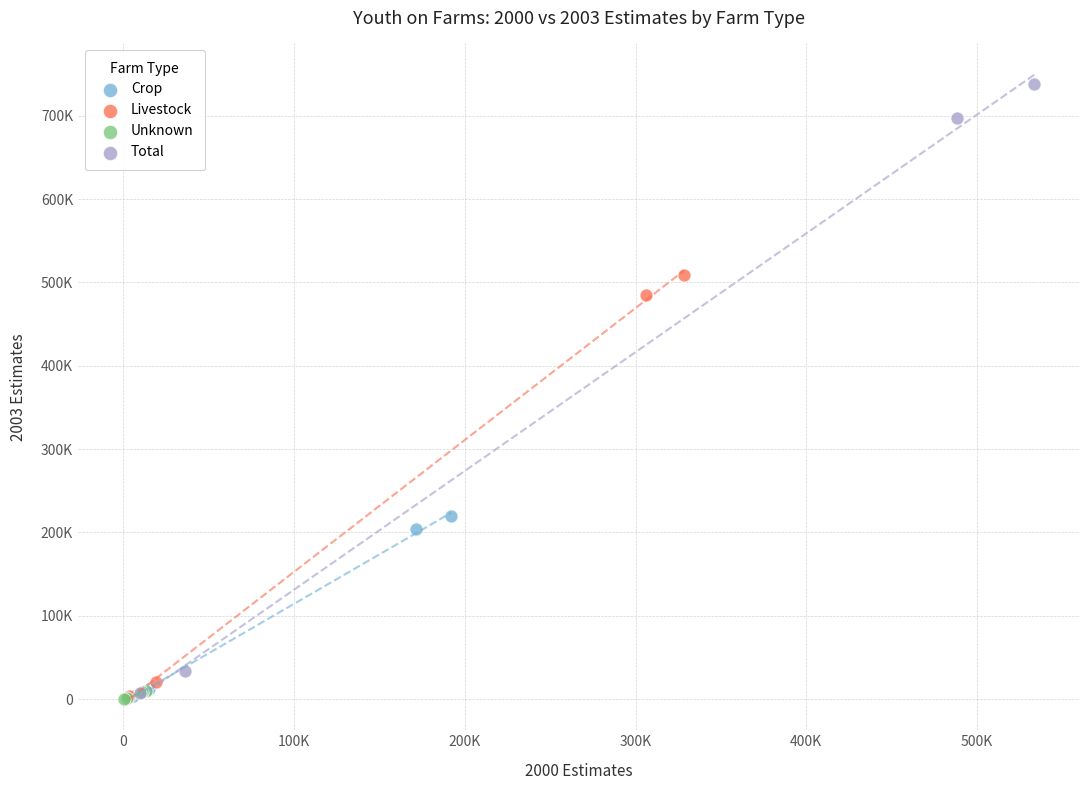

What are all the series names shown in the legend?

Crop, Livestock, Unknown, Total